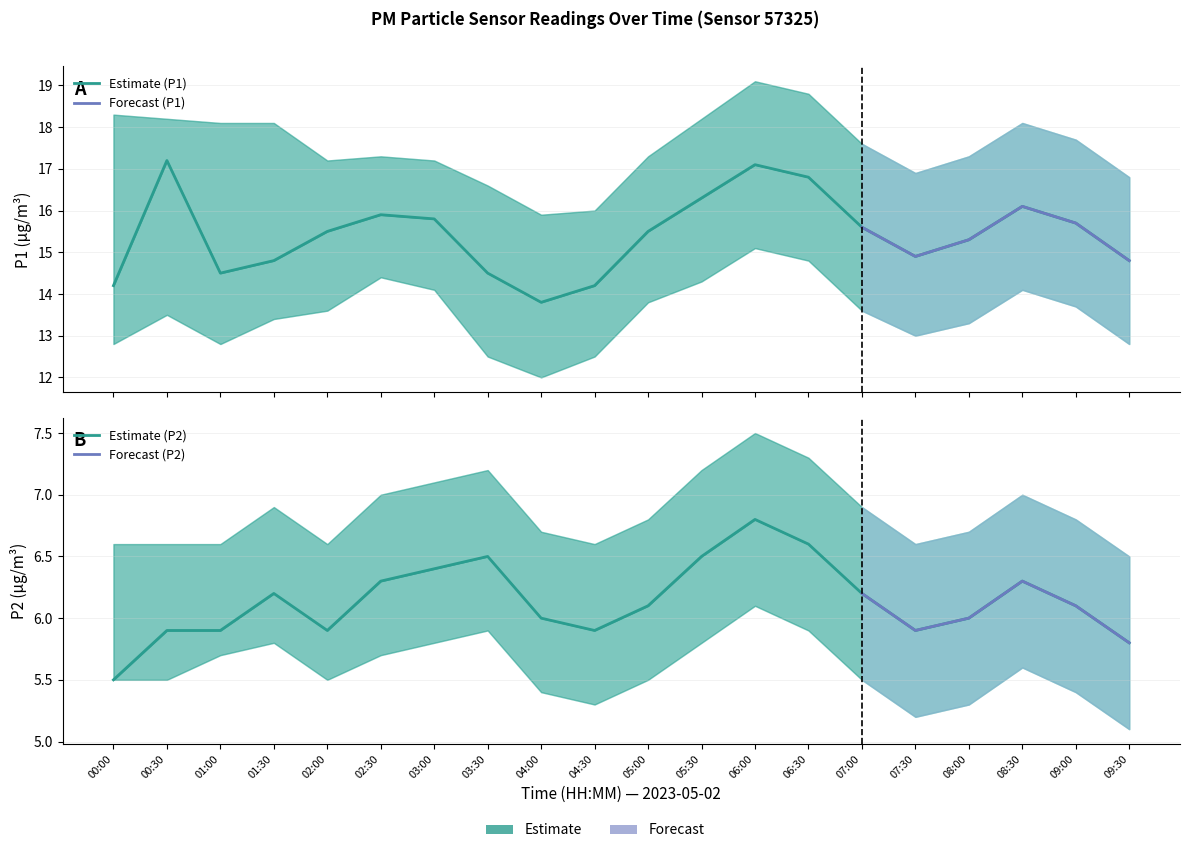

What is the highest value of the P1_lower series?

15.1